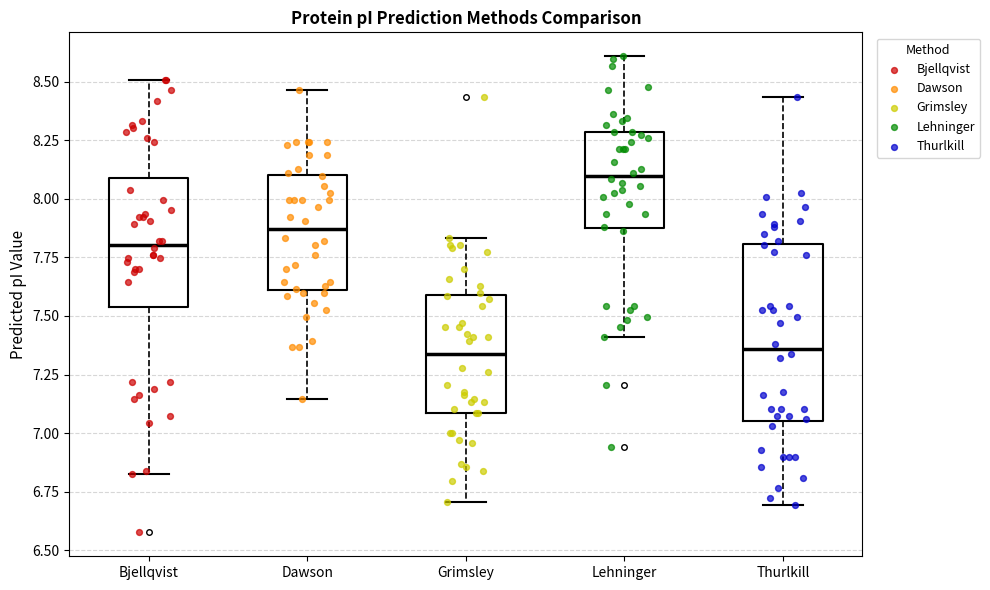

Reading left to right, transcribe this box plot: for each box, give where its median line is, the range the box spans, and where its two whiskers end, as read against the y-axis. The values are not printed on the chart, so give them approximately, as read against the axis.

Bjellqvist: median 7.80, box 7.55 to 8.10, whiskers 6.85 to 8.50
Dawson: median 7.85, box 7.60 to 8.10, whiskers 7.15 to 8.45
Grimsley: median 7.35, box 7.10 to 7.60, whiskers 6.70 to 7.85
Lehninger: median 8.10, box 7.85 to 8.30, whiskers 7.40 to 8.60
Thurlkill: median 7.35, box 7.05 to 7.80, whiskers 6.70 to 8.45